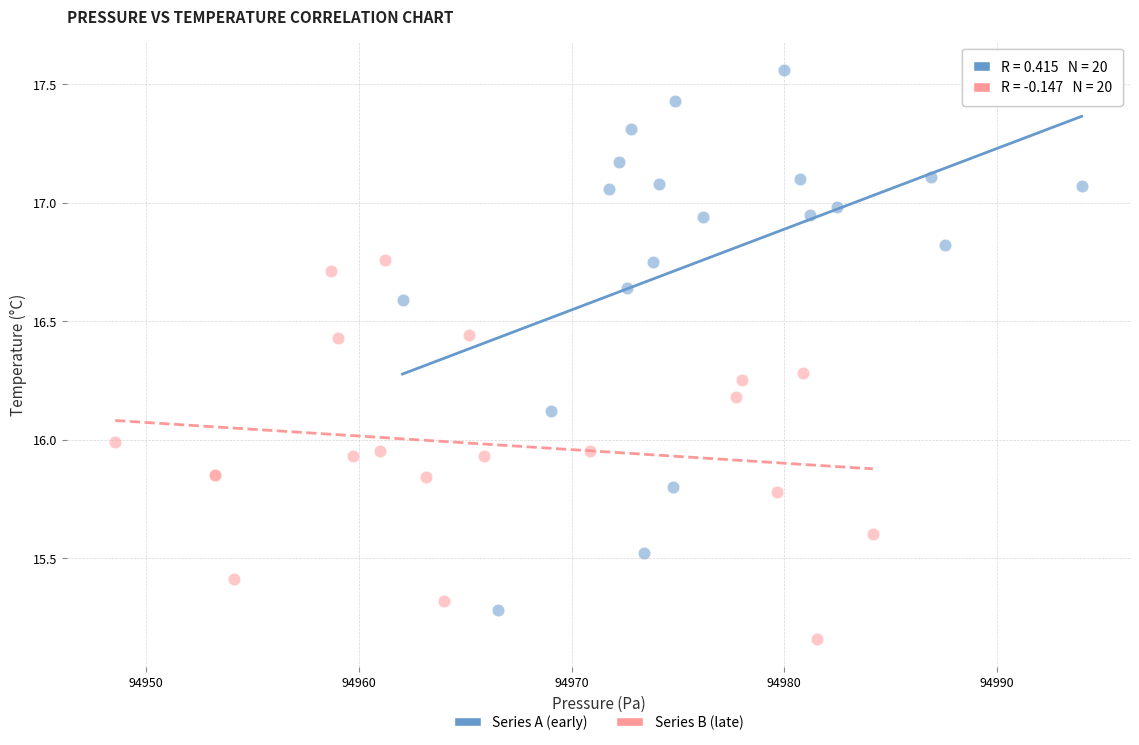

Which series reaches the maximum Y coordinate?

Series A (early)